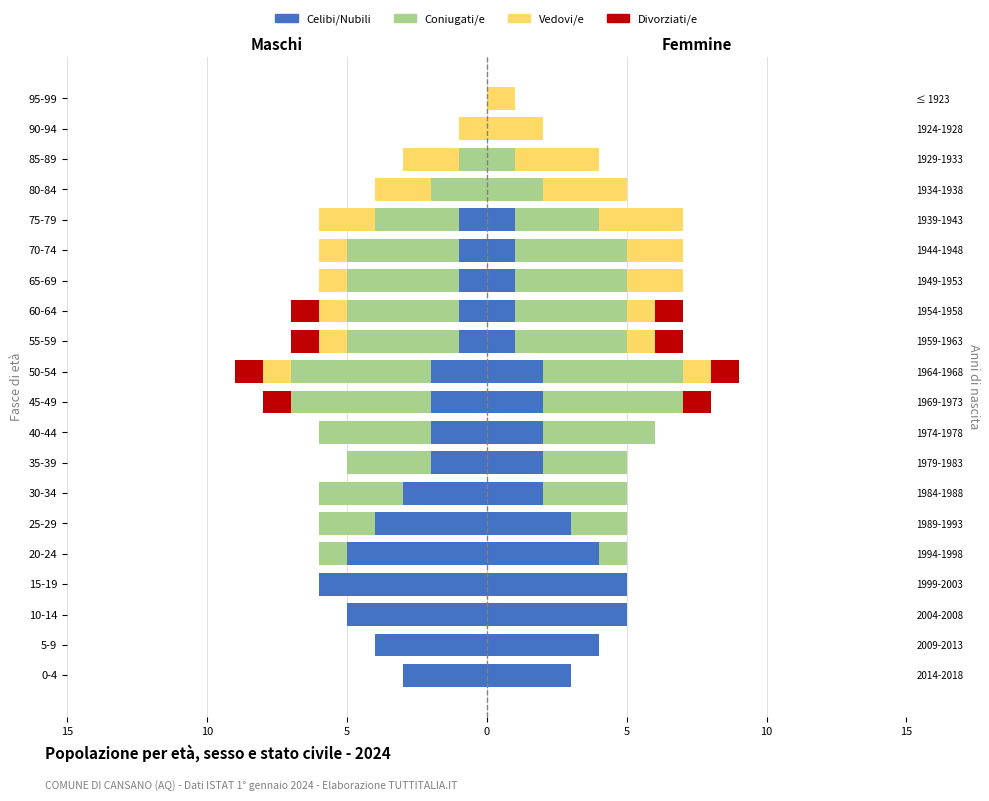

Reading left to right, extract all data points from this chart.

Celibi/Nubili: -3	-4	-5	-6	-5	-4	-3	-2	-2	-2	-2	-1	-1	-1	-1	-1	0	0	0	0
Coniugati/e: 0	0	0	0	-1	-2	-3	-3	-4	-5	-5	-4	-4	-4	-4	-3	-2	-1	0	0
Vedovi/e: 0	0	0	0	0	0	0	0	0	0	-1	-1	-1	-1	-1	-2	-2	-2	-1	0
Divorziati/e: 0	0	0	0	0	0	0	0	0	-1	-1	-1	-1	0	0	0	0	0	0	0